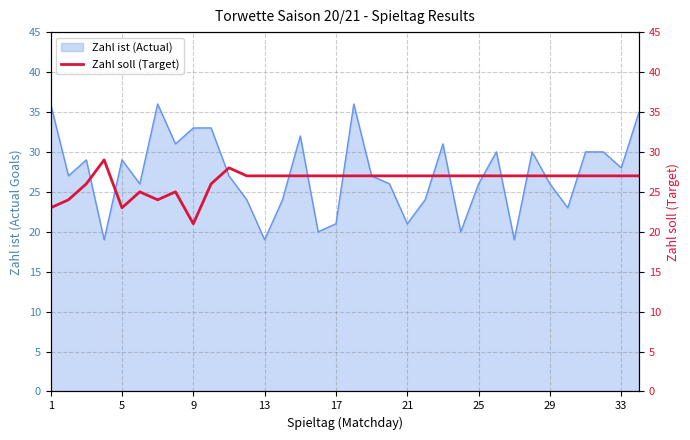

What is the lowest value of the Zahl ist (Actual) series?

19